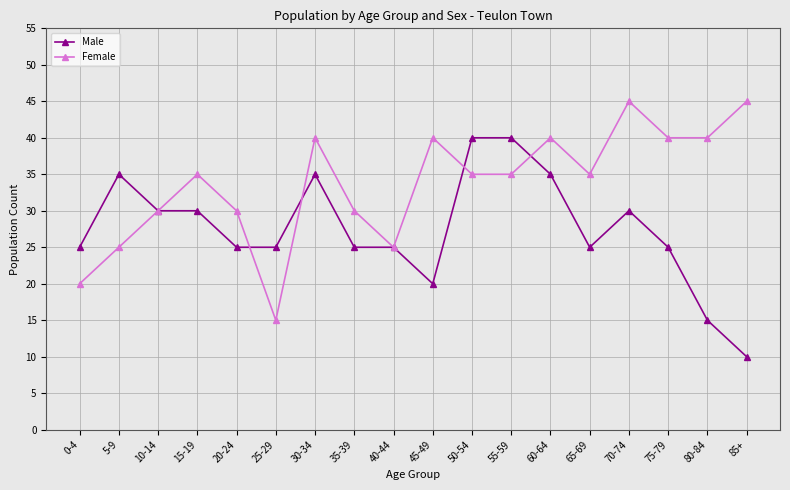

Is the value of Female at 80-84 greater than the value of Male at 10-14?

Yes